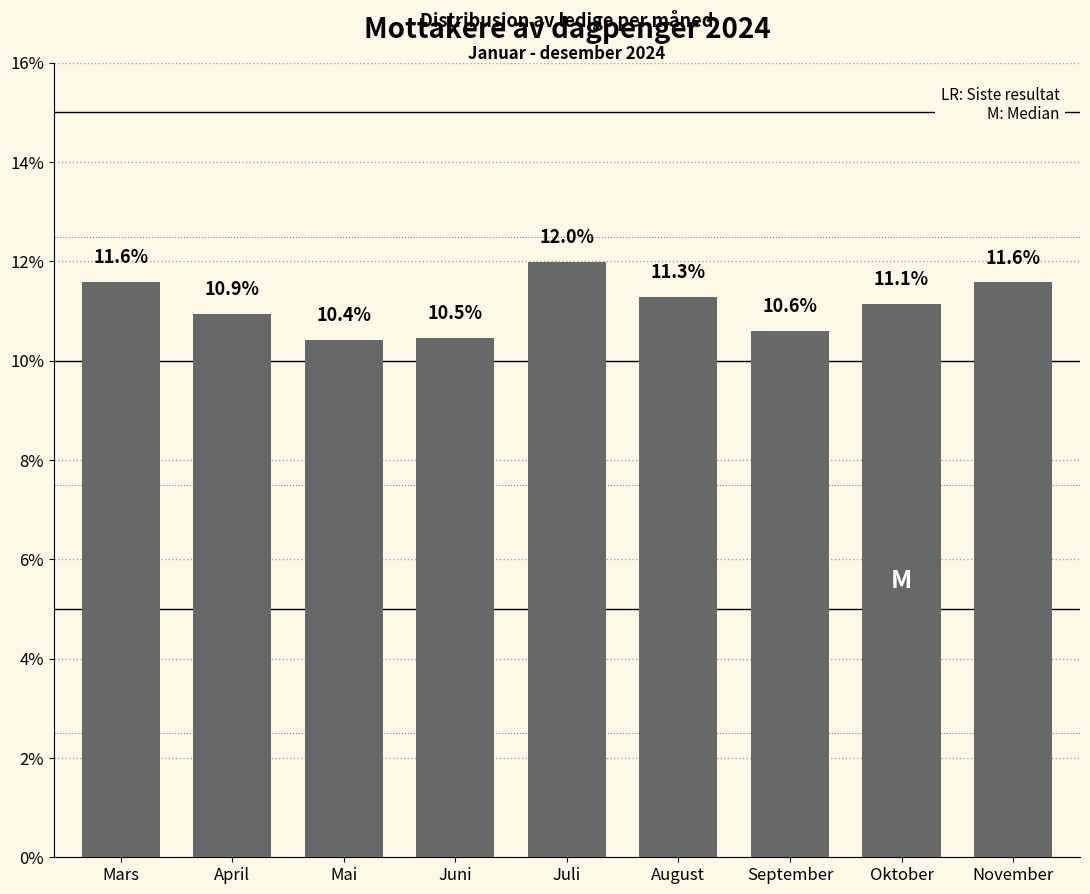

Reading left to right, list all the values displayed in this chart.

Mars=11.6	April=10.9	Mai=10.4	Juni=10.5	Juli=12.0	August=11.3	September=10.6	Oktober=11.1	November=11.6